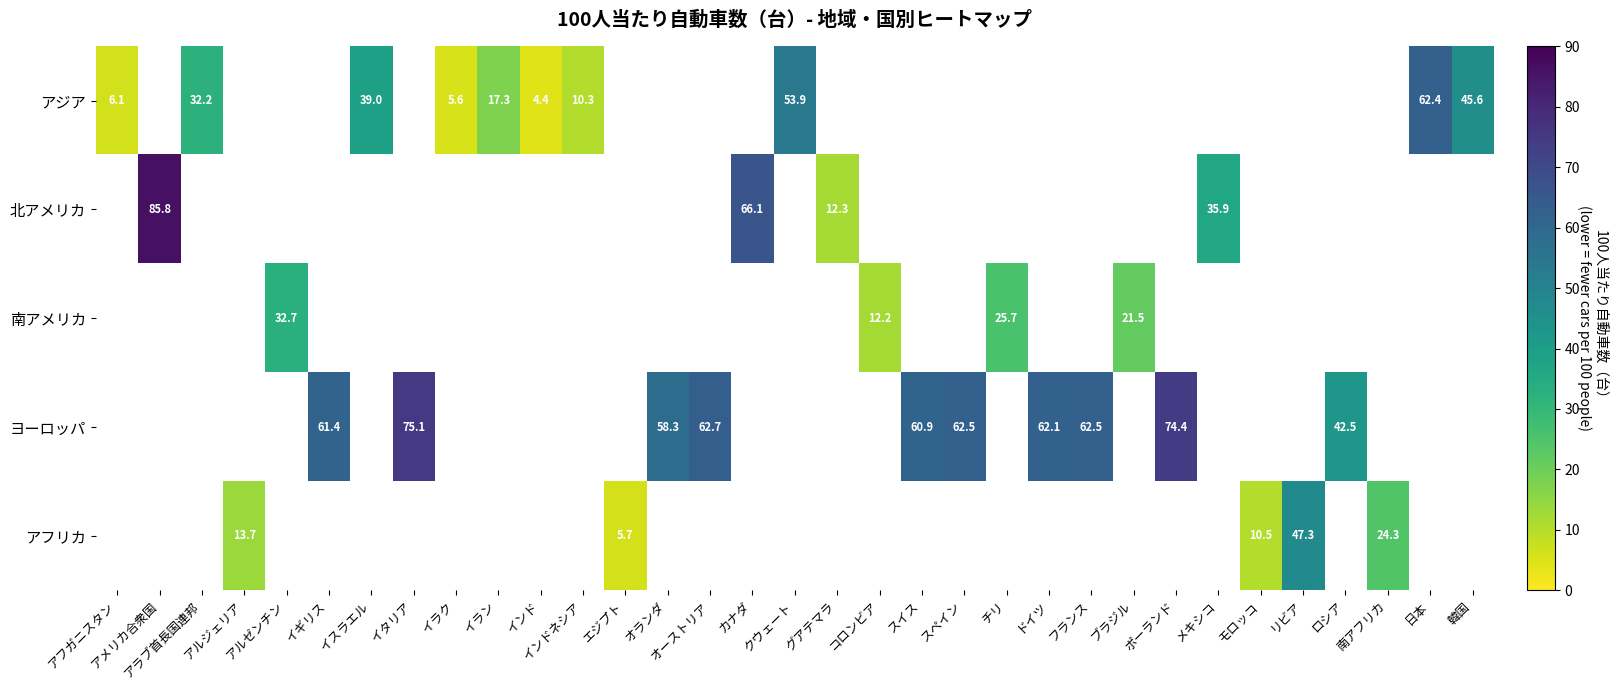

How many values in アジア are above zero?

10